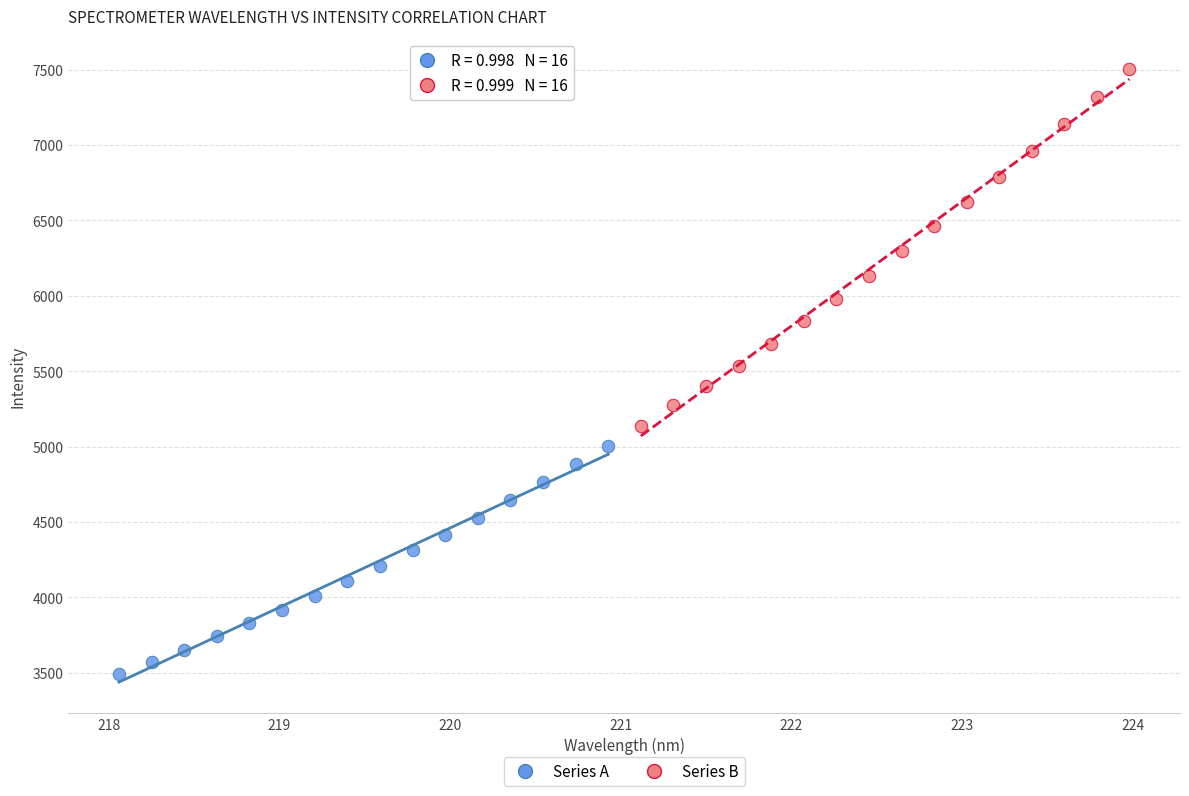

Which series contains the highest Y value?

Series B